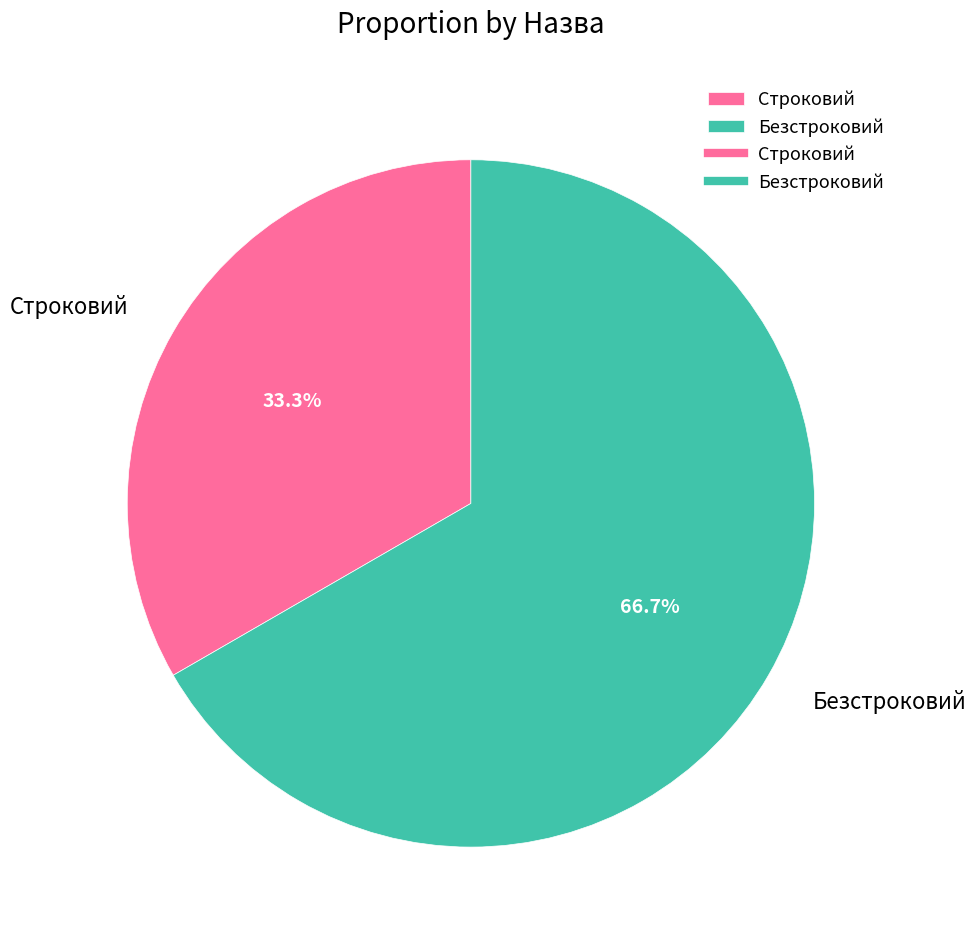

Is Безстроковий the majority of the pie?

Yes